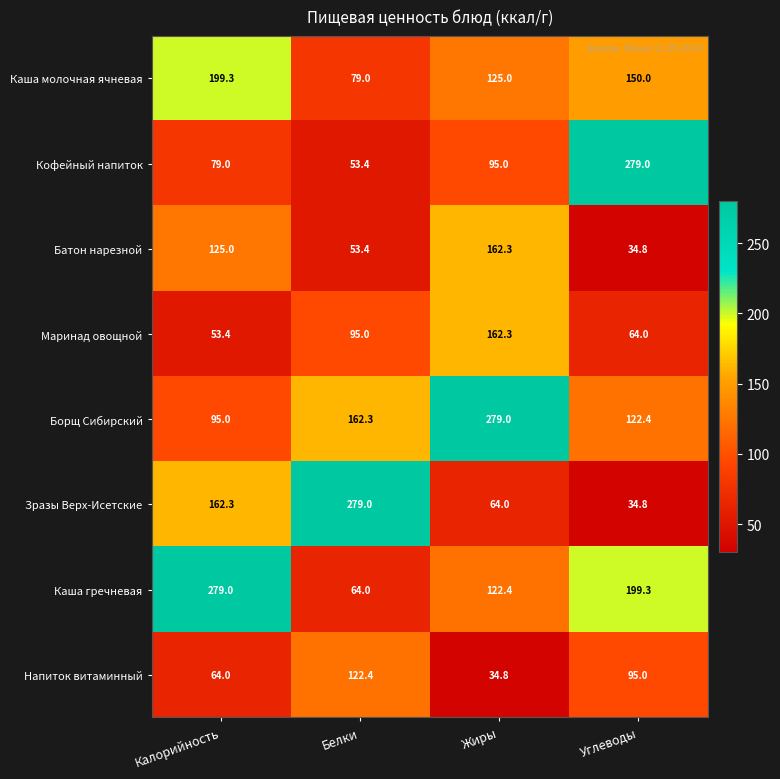

What is the spread (max minus min) of values at Белки?

225.6